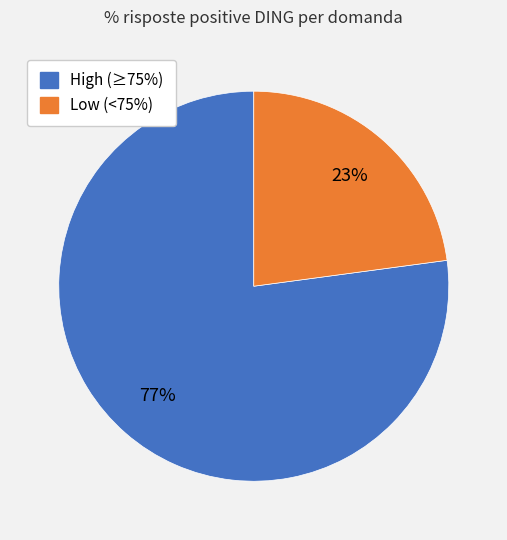

Is there any slice that represents more than half of the pie?

Yes